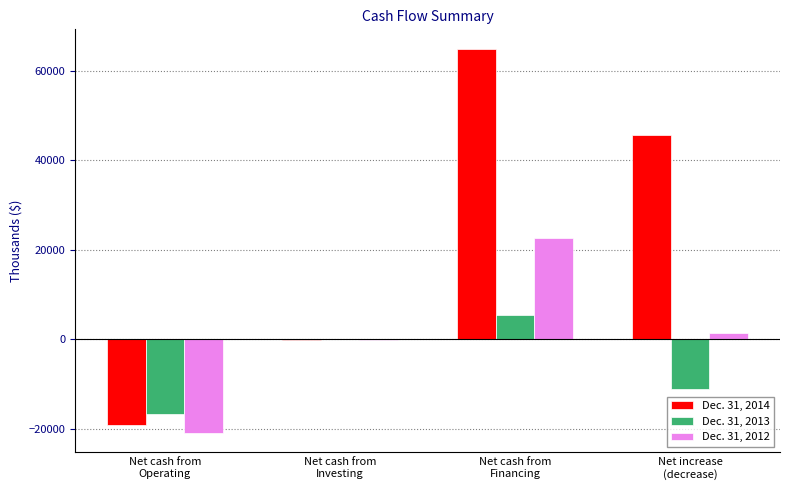

Which series has the largest total across all categories?

Dec. 31, 2014